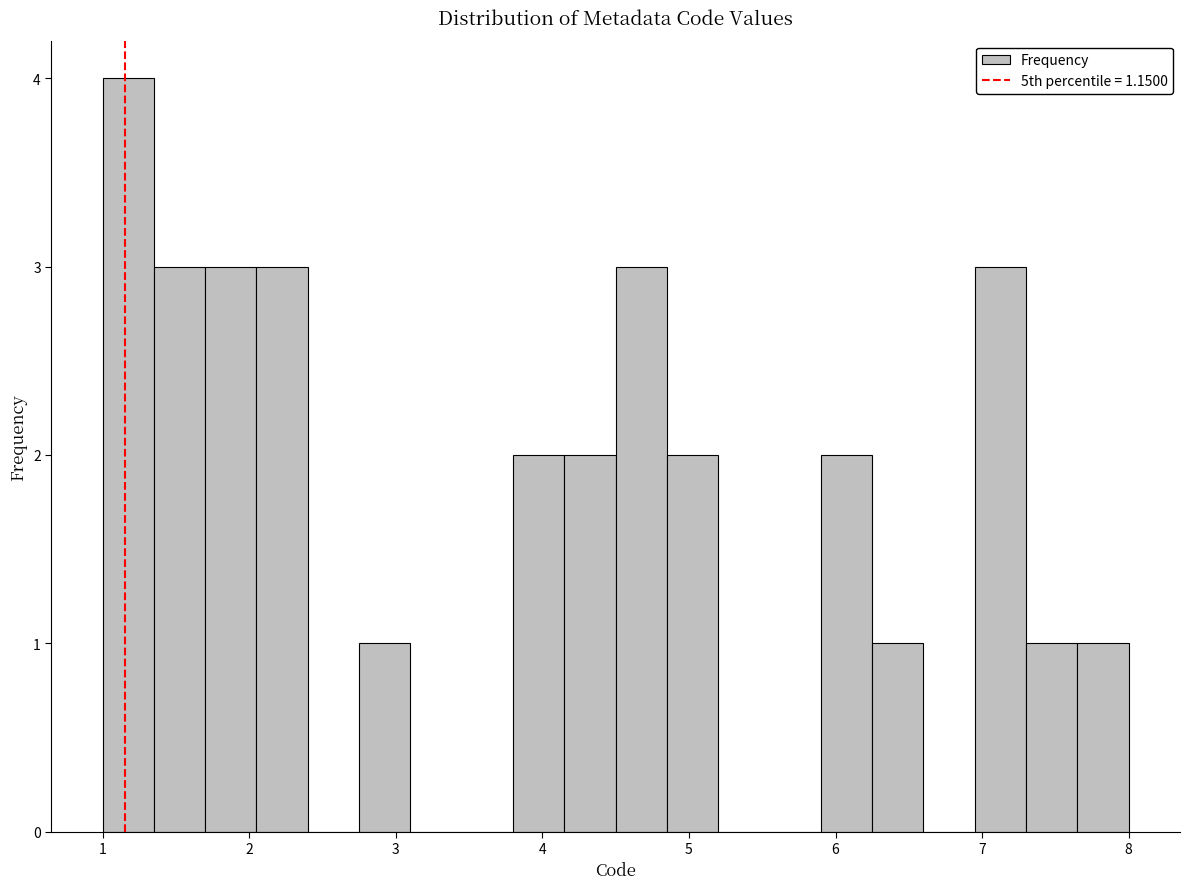

Read against the x-axis, roughly where is the centre of the tallest bar?

1.2